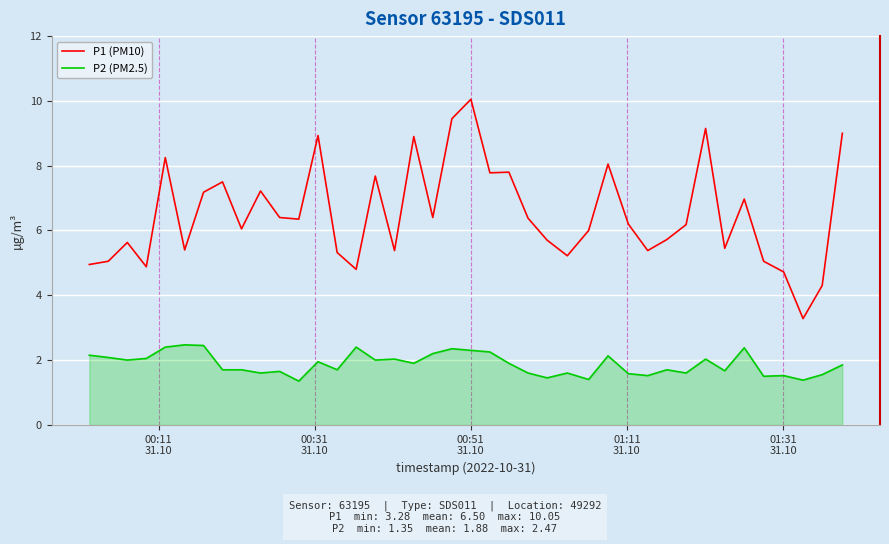

List the series in order of their overall mean, highest first.

P1 (PM10), P2 (PM2.5)